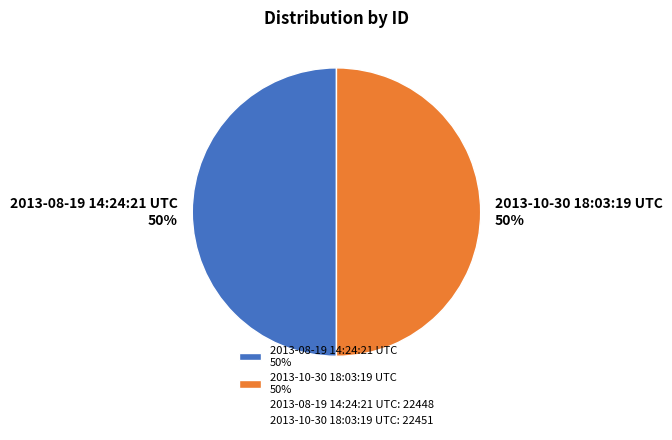

What is the ratio of the value at 2013-10-30 18:03:19 UTC 50% to the value at 2013-08-19 14:24:21 UTC 50%?

1.0